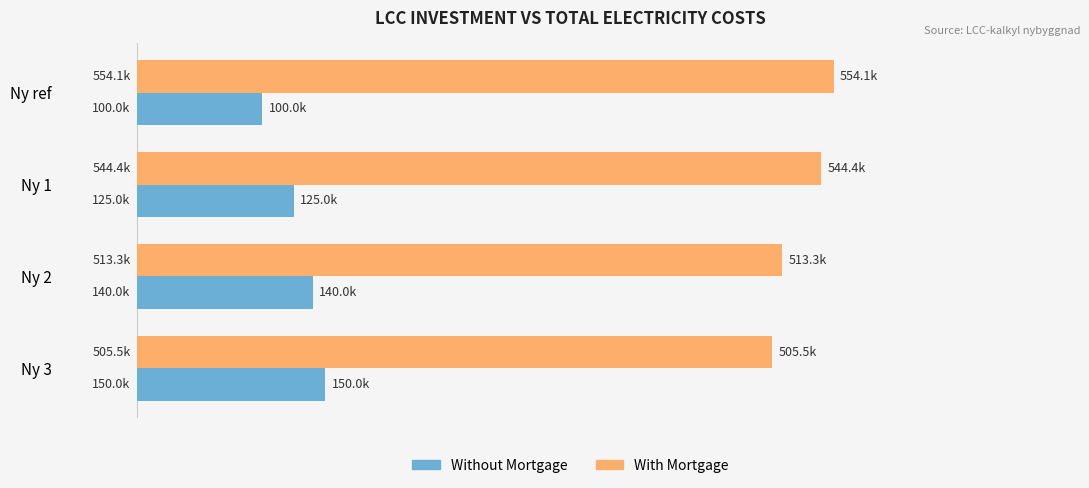

What are all the series names shown in the legend?

Without Mortgage, With Mortgage